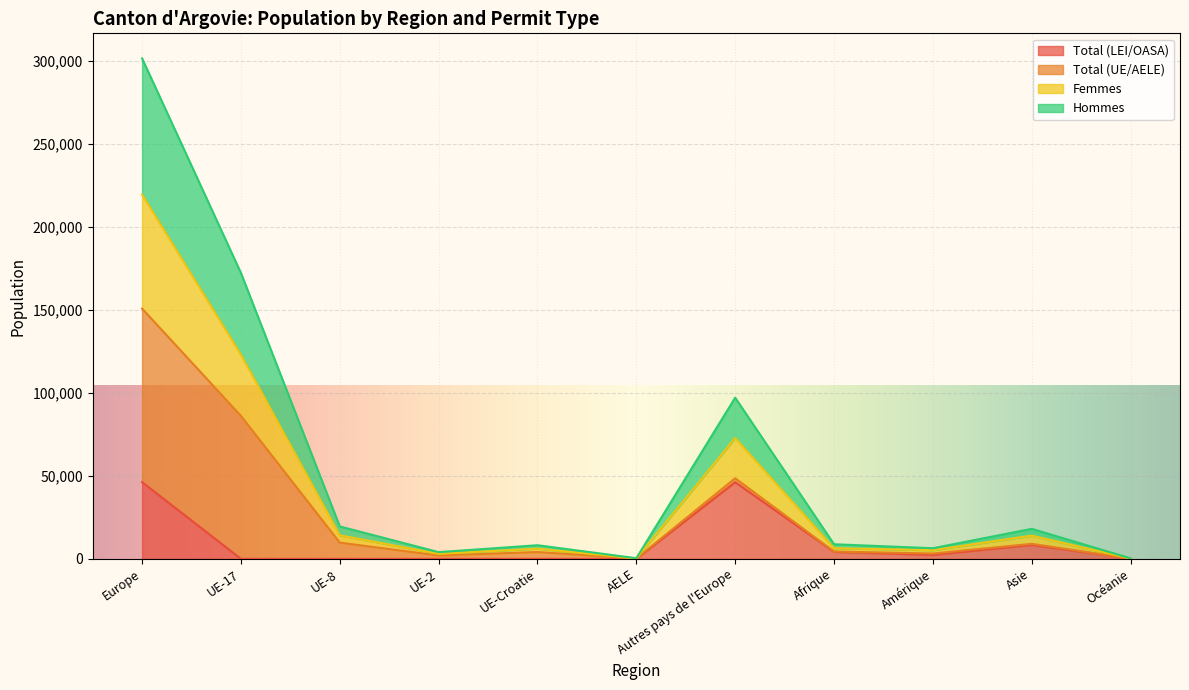

At which label does Total (LEI/OASA) reach its minimum?

UE-2